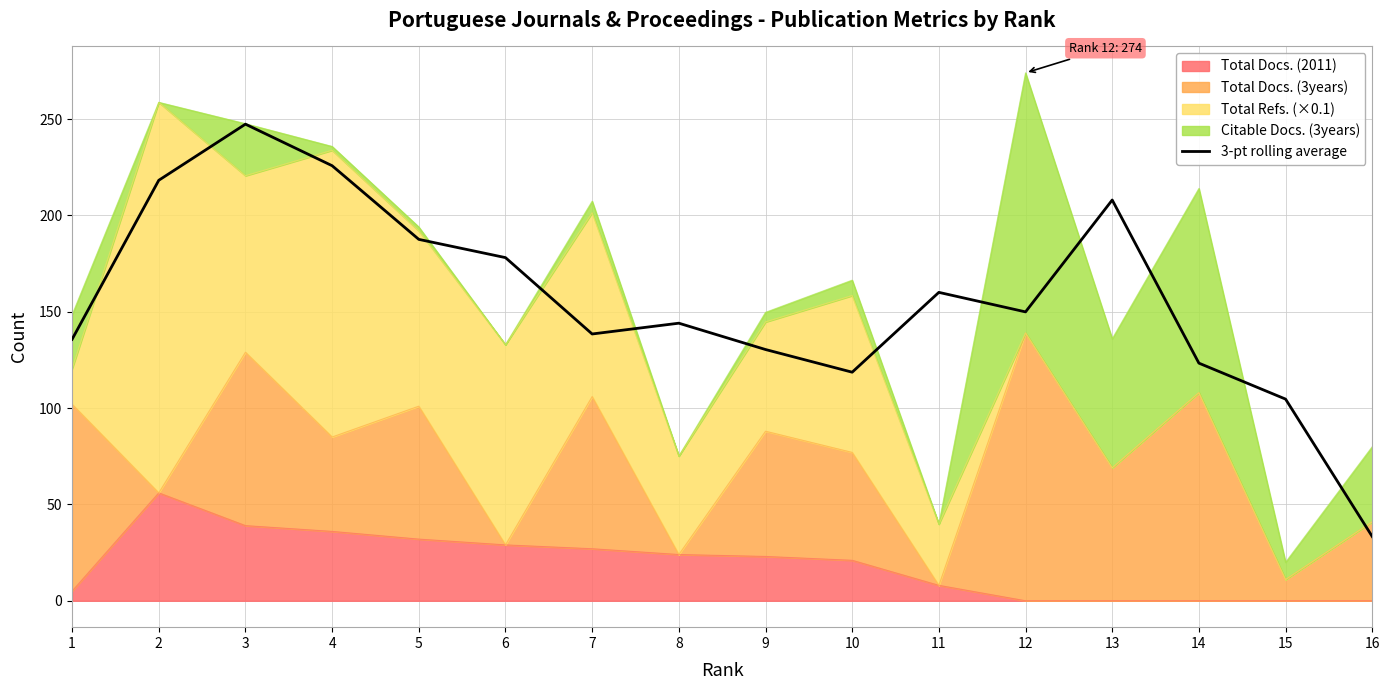

What is the value of the 14th point from the left?

123.3